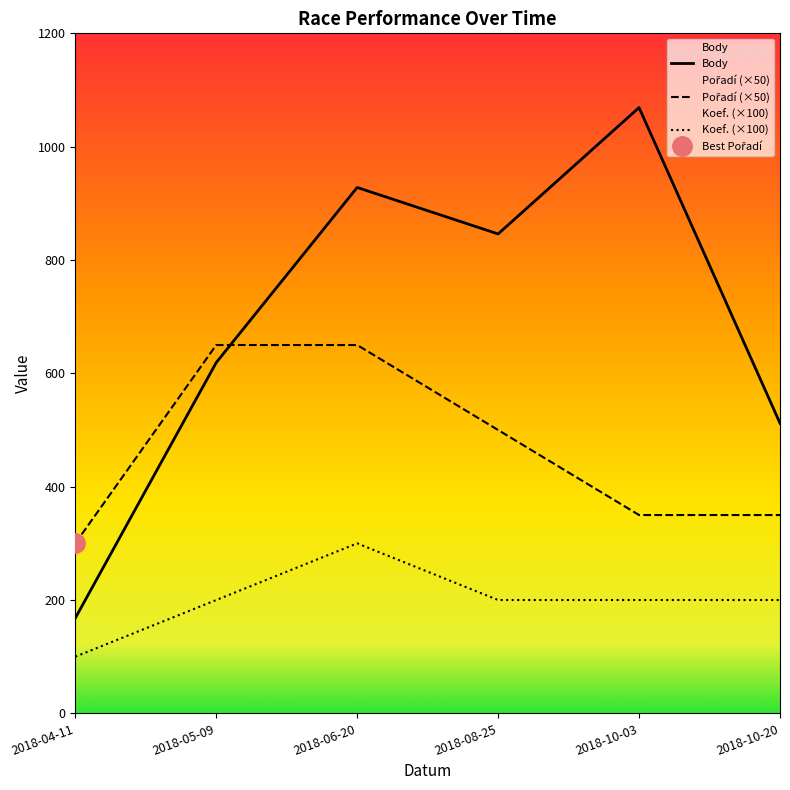

At which category is the sum across all series the highest?

2018-06-20